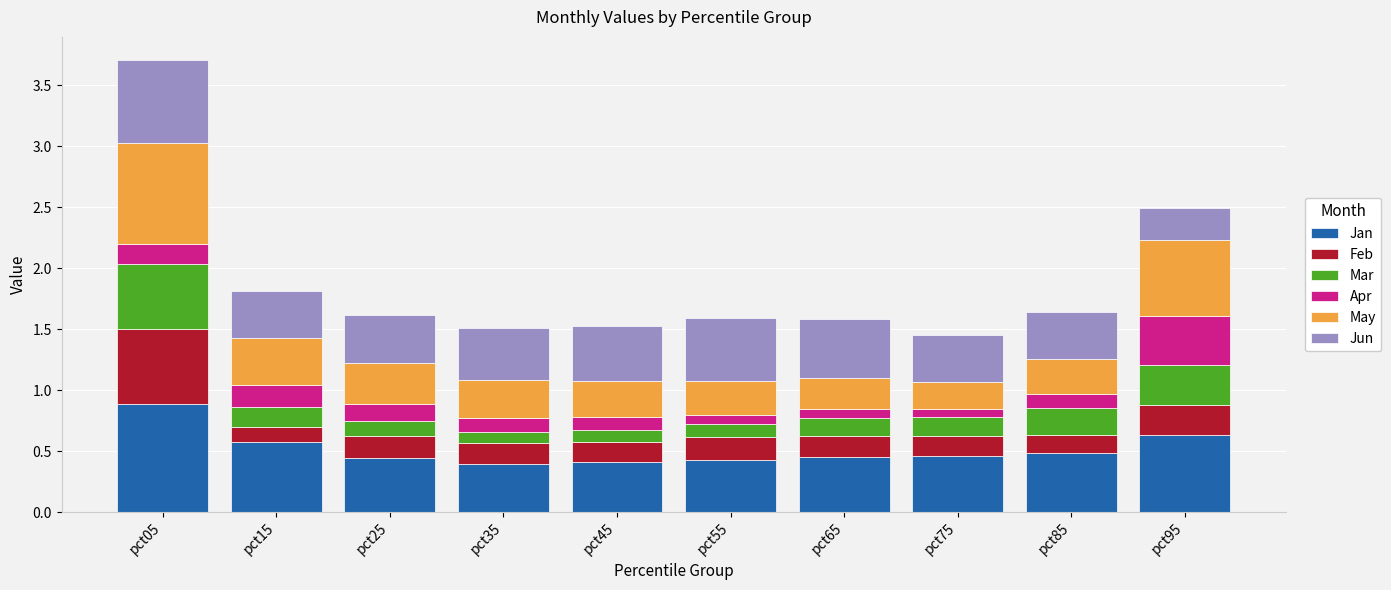

What is the total value across all series at pct45?

1.5